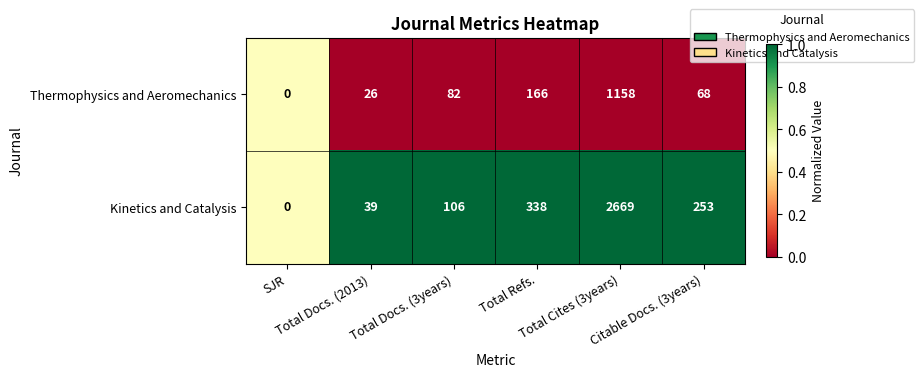

What is the average value of the Kinetics and Catalysis series?

568